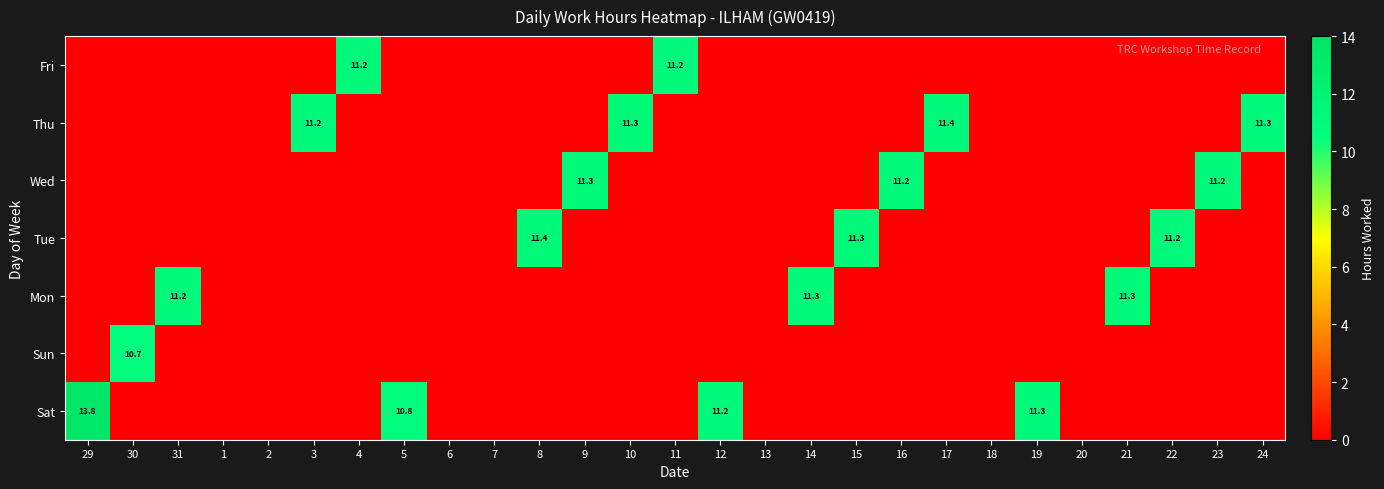

The value of Thu at 24 is 11.3. True or false?

True